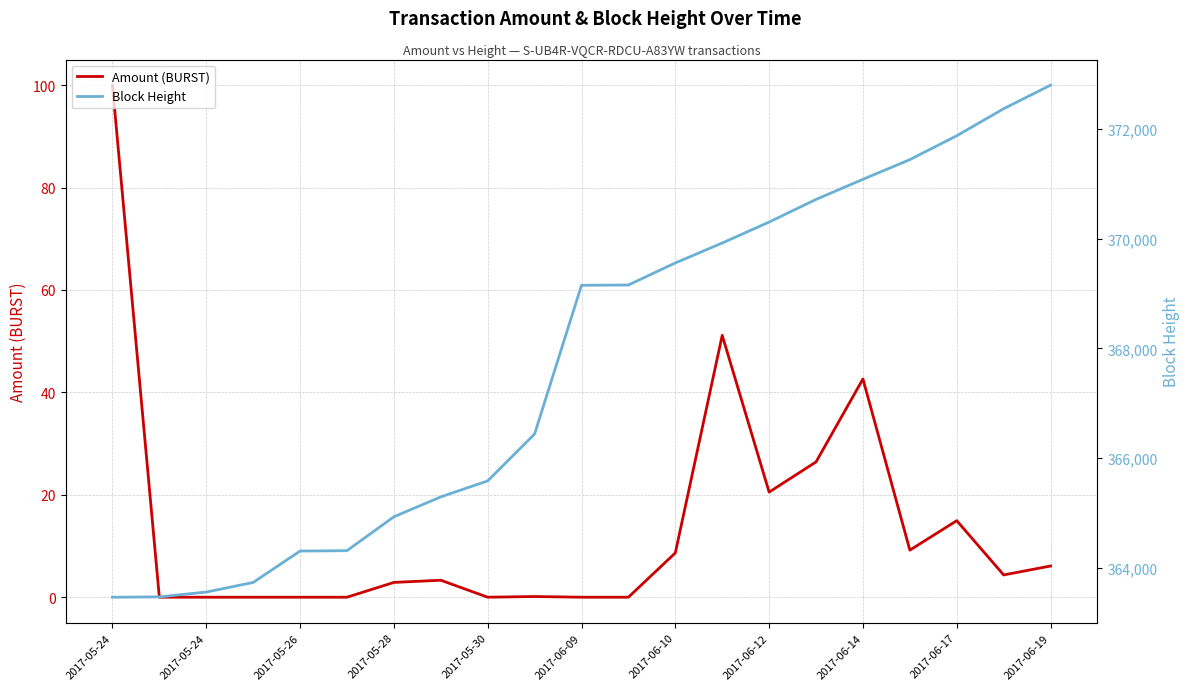

True or false: Amount (BURST) and Block Height intersect in this chart.

False